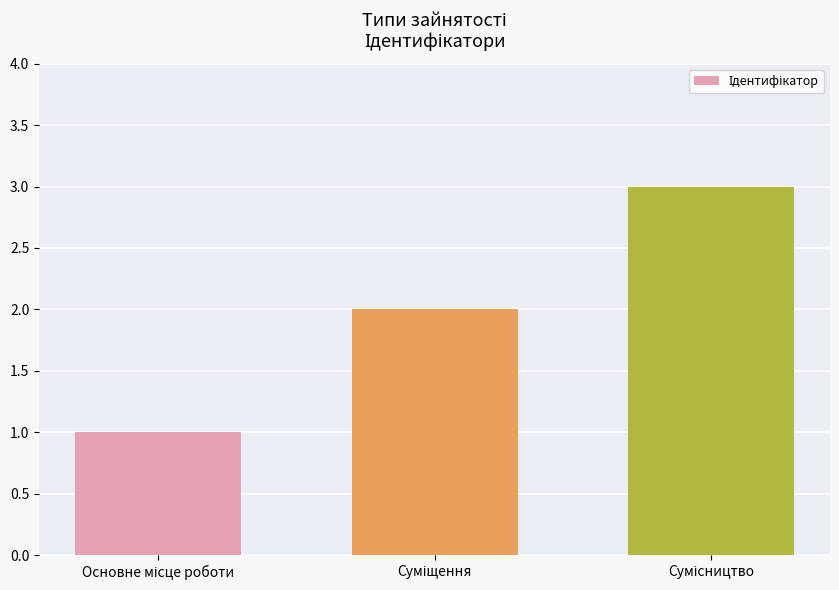

What is the maximum value shown in the chart?

3